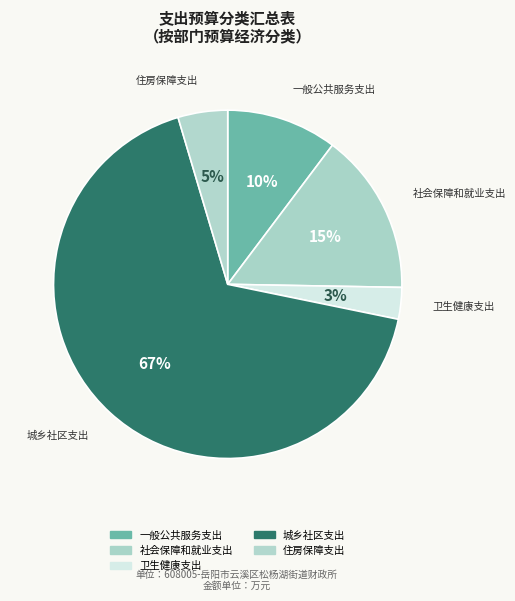

Count the number of slices in the pie.

5